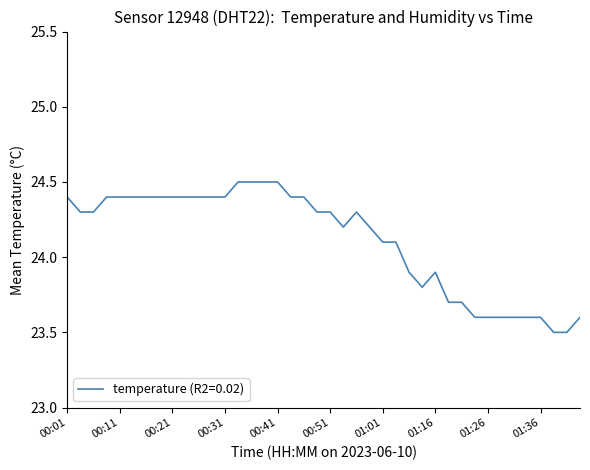

What is the smallest value displayed?

23.5